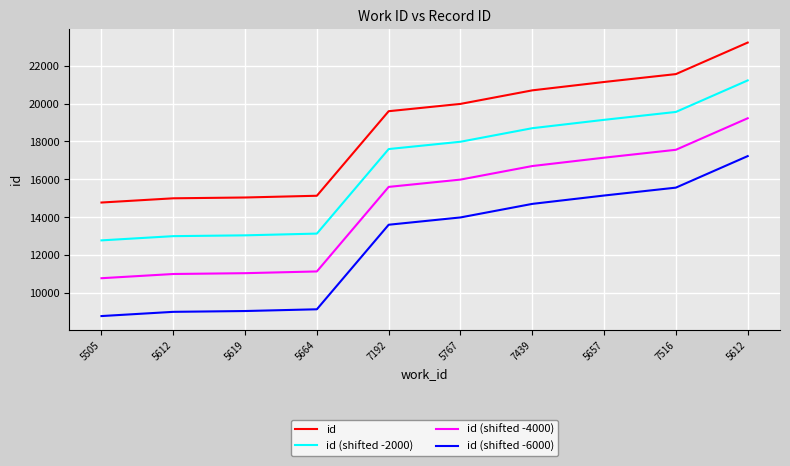

At which category is the sum across all series the highest?

5612